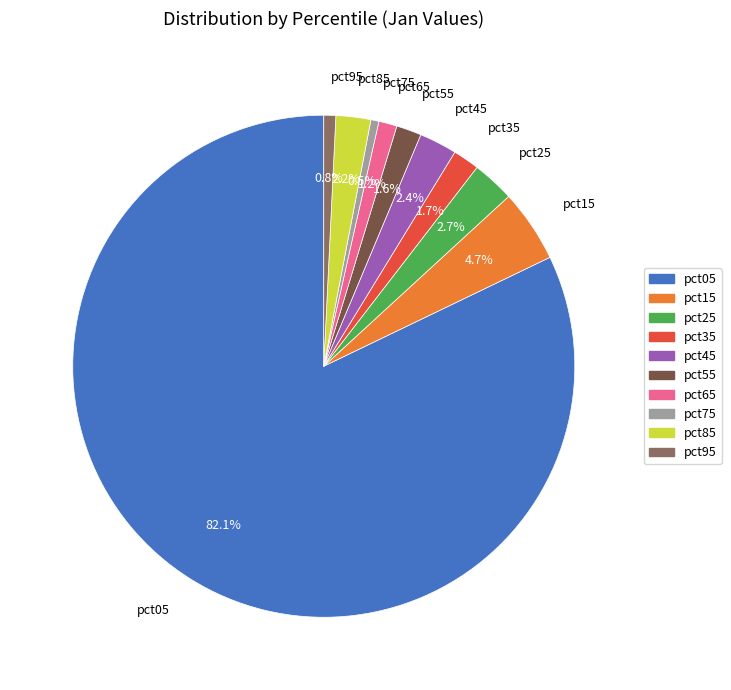

Between pct05 and pct45, which is larger?

pct05